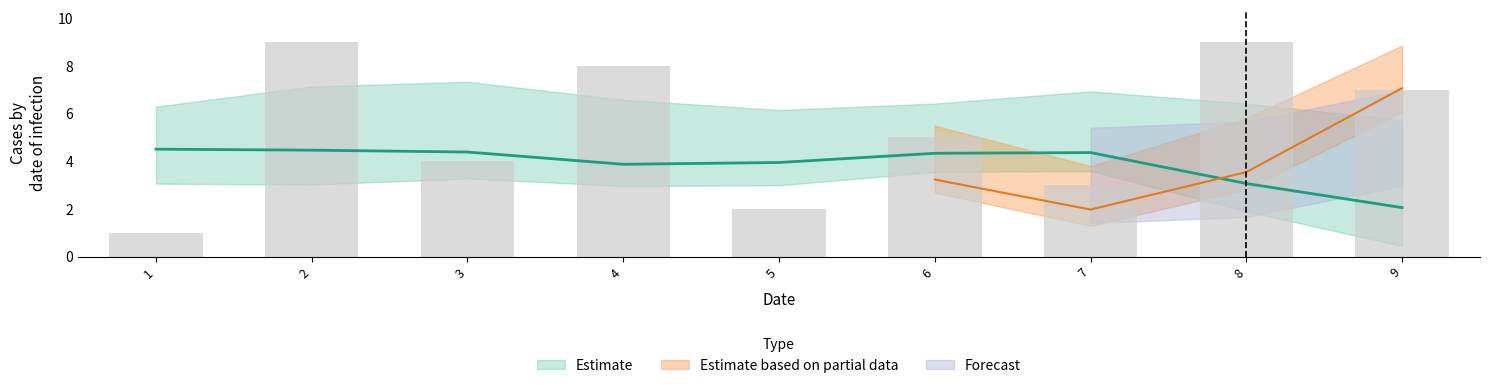

At how many categories does at least one series exceed 1?

9